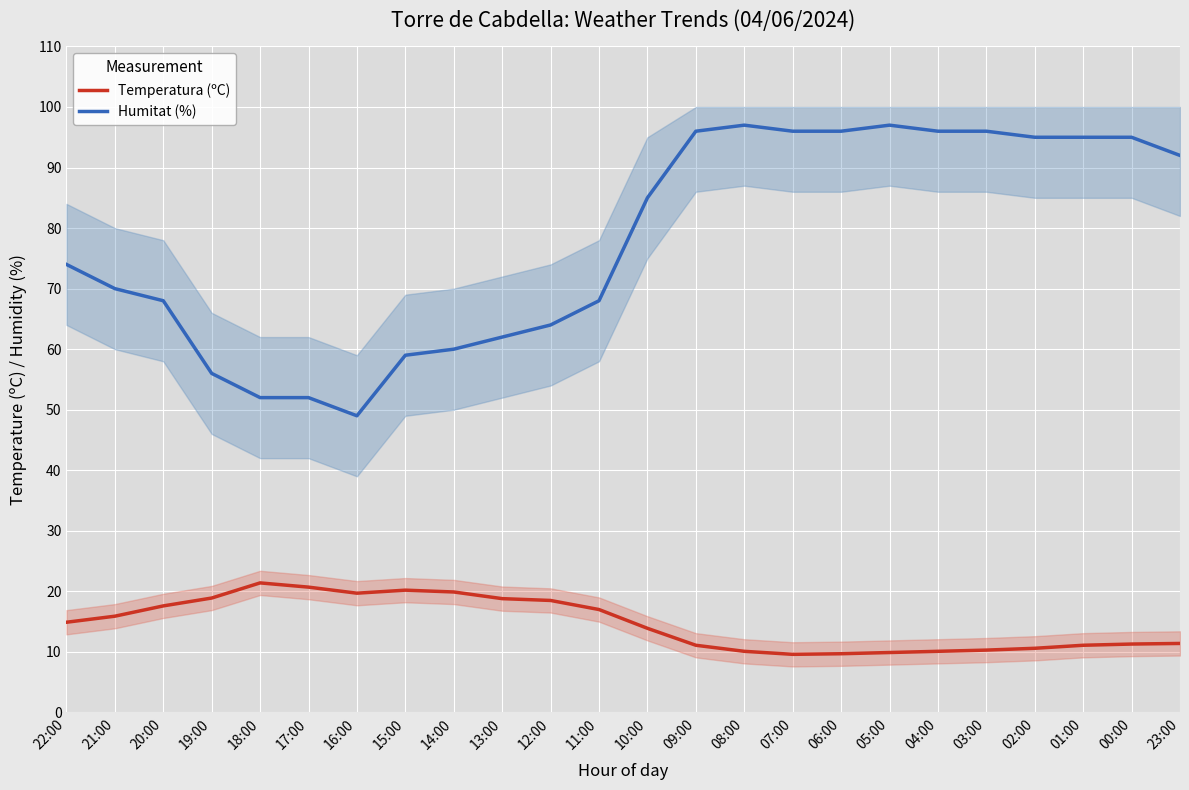

What is the total value across all series at 10:00?

98.9